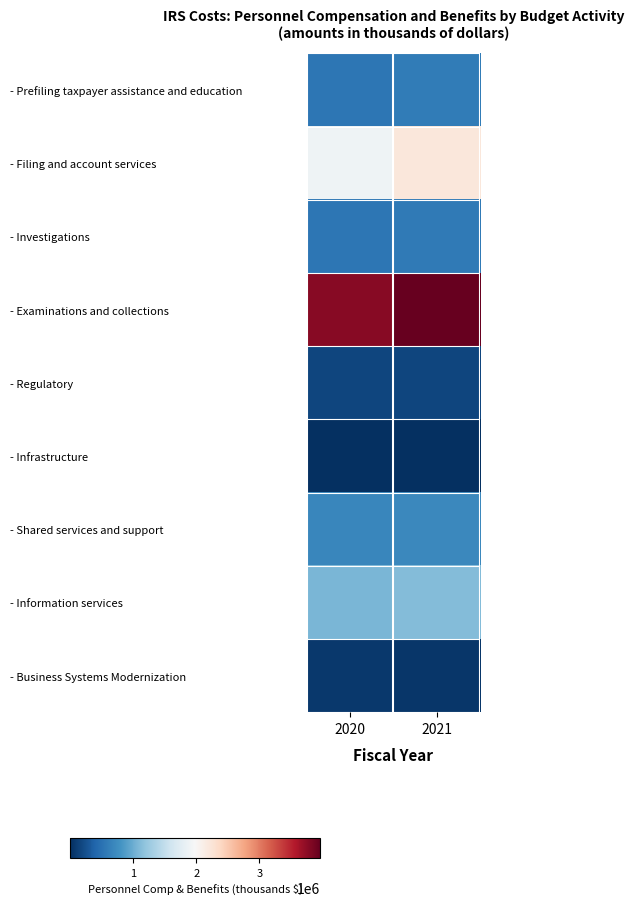

Reading right to left, list all the values displayed in this chart.

- Prefiling taxpayer assistance and education: 2021=589447	2020=556196
- Filing and account services: 2021=2204528	2020=1899889
- Investigations: 2021=581543	2020=552889
- Examinations and collections: 2021=3962108	2020=3791742
- Regulatory: 2021=157597	2020=155098
- Infrastructure: 2021=328	2020=478
- Shared services and support: 2021=706443	2020=686256
- Information services: 2021=1118704	2020=1076717
- Business Systems Modernization: 2021=57491	2020=65269